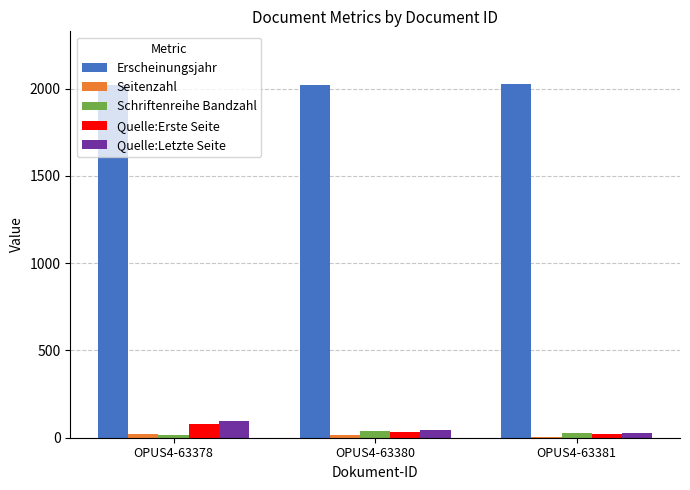

How many data points does each series have?

3